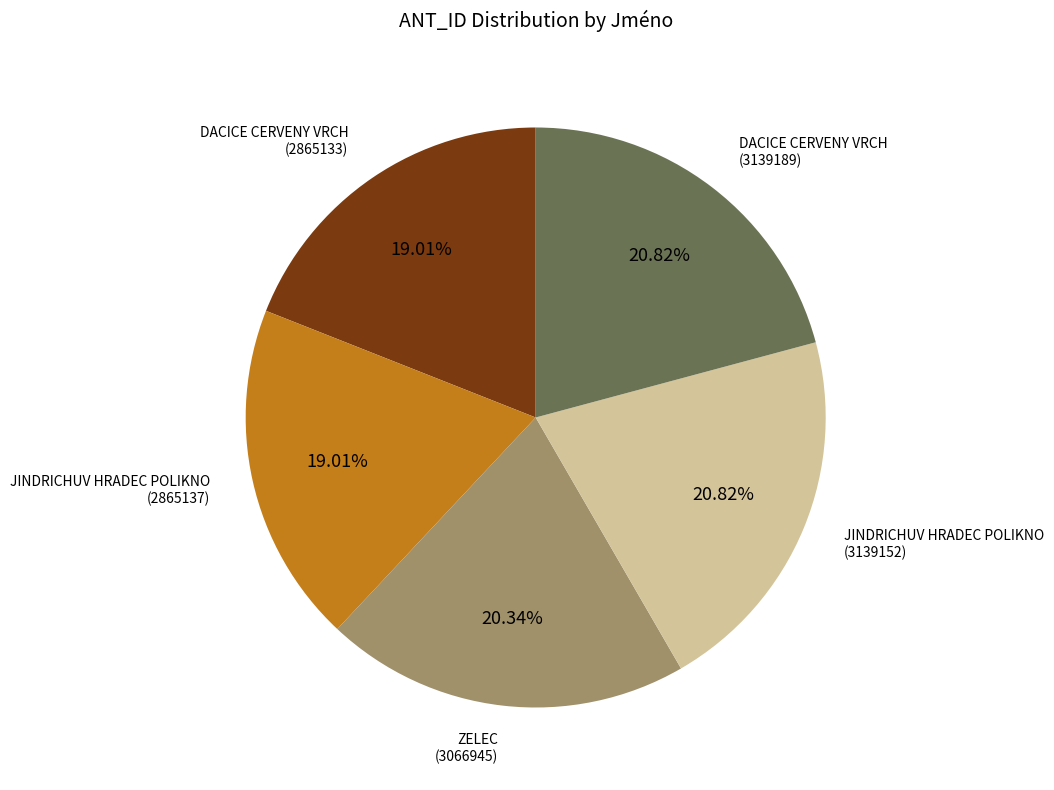

Is there a majority slice in this chart?

No